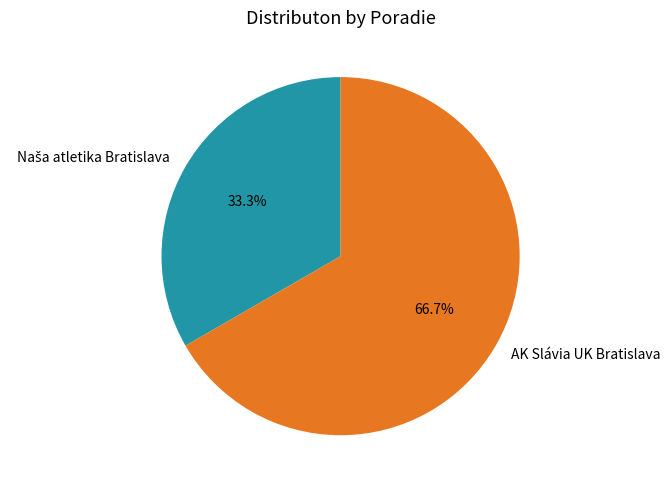

What percentage is NOT represented by AK Slávia UK Bratislava?

33.3%